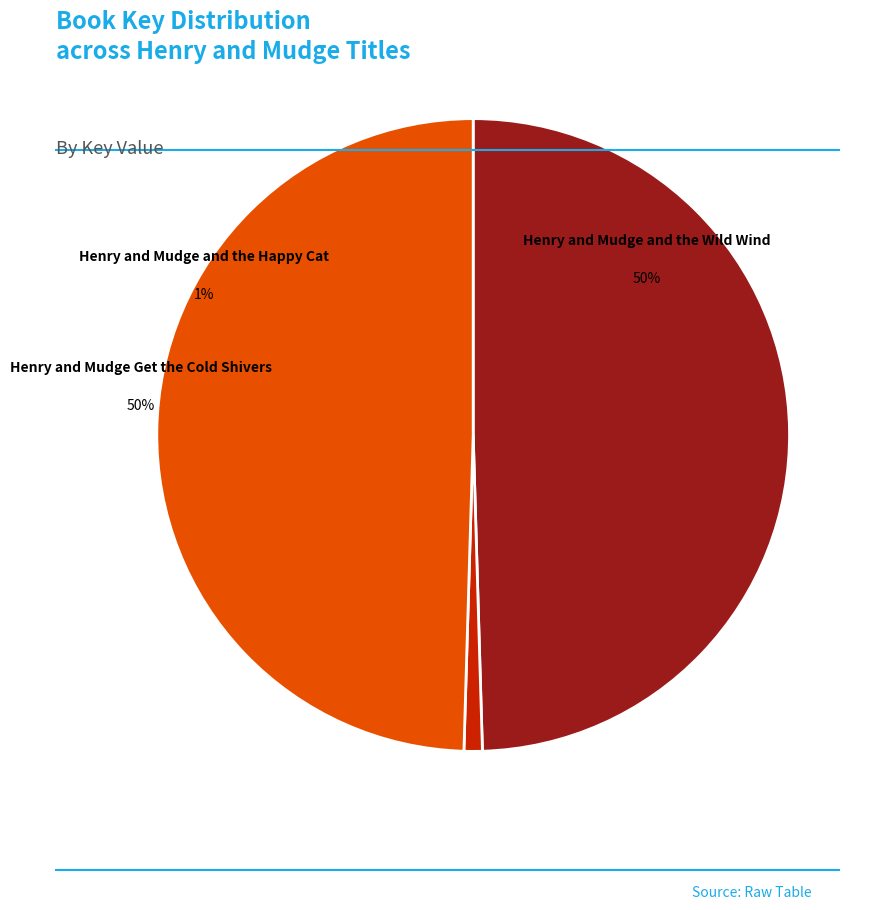

True or false: Henry and Mudge and the Happy Cat accounts for 14% of the total.

False